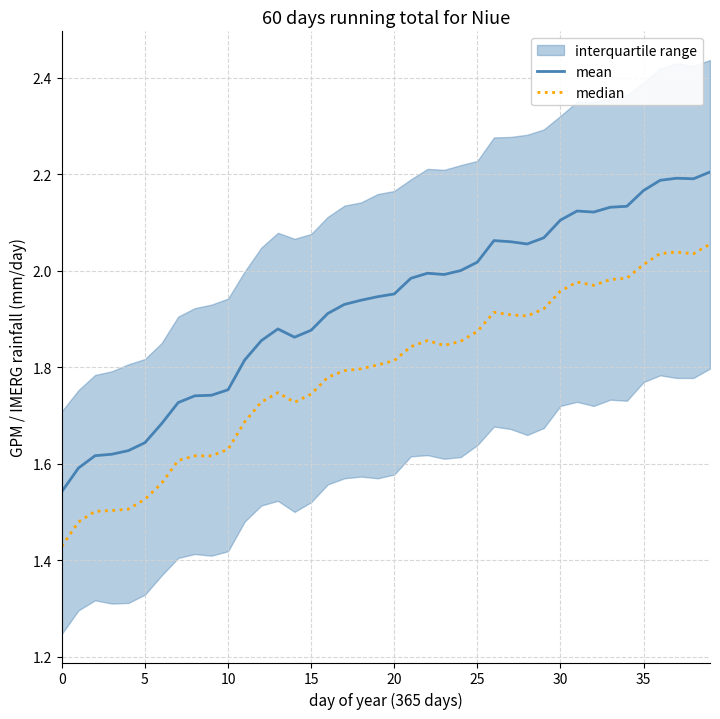

At which category is the sum across all series the highest?

39